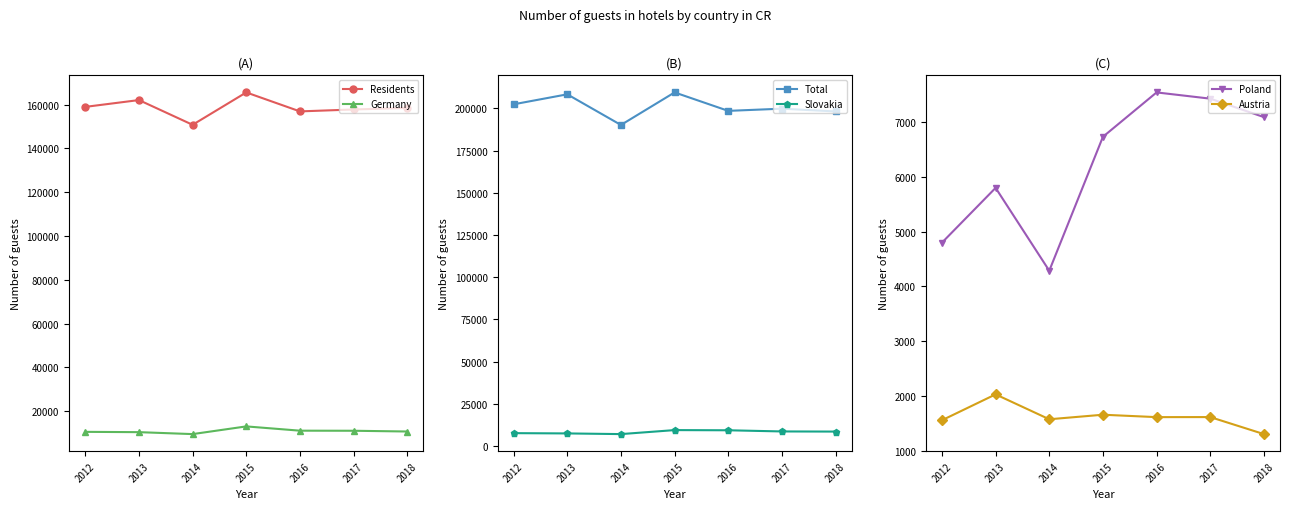

What is the value of the Total point at the 6th from the left?

199843